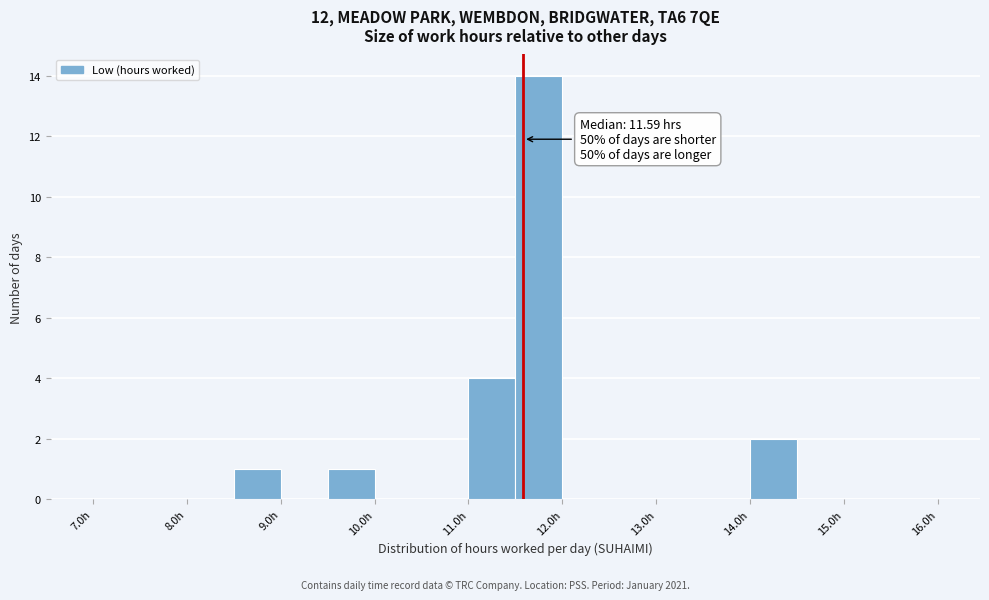

Which range on the x-axis has the tallest bar?

11.5 to 12.0